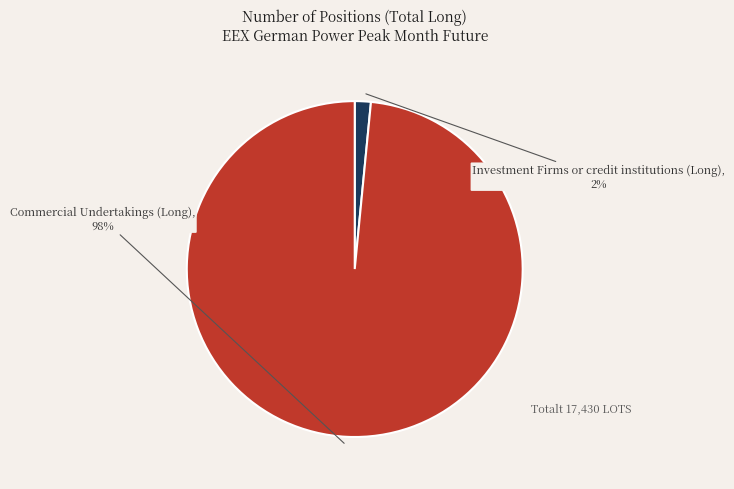

Is there a majority slice in this chart?

Yes